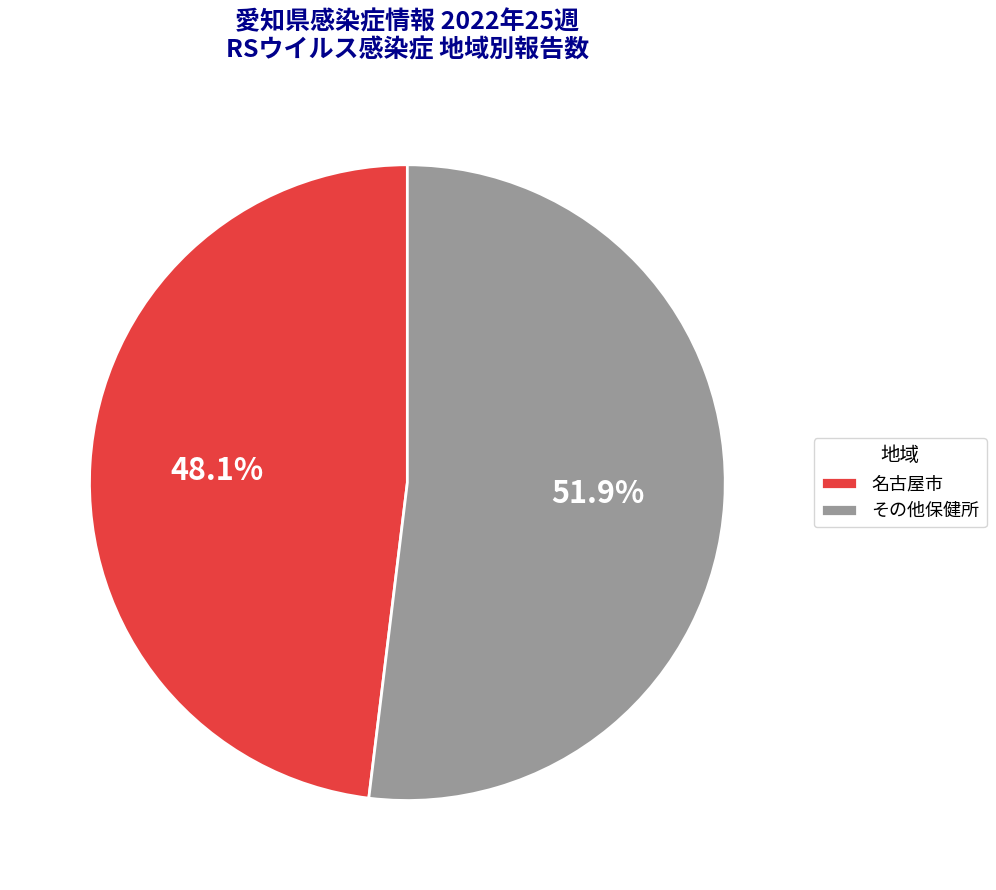

What is the largest slice in the pie chart?

その他保健所